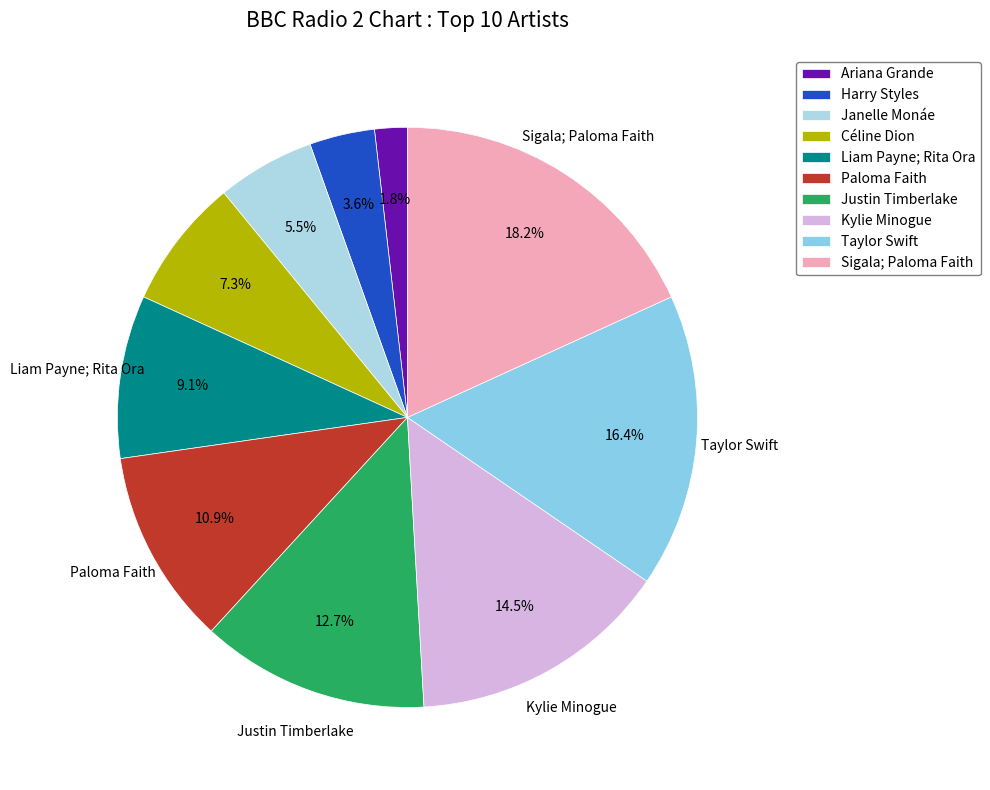

Between Kylie Minogue and Liam Payne; Rita Ora, which is larger?

Kylie Minogue